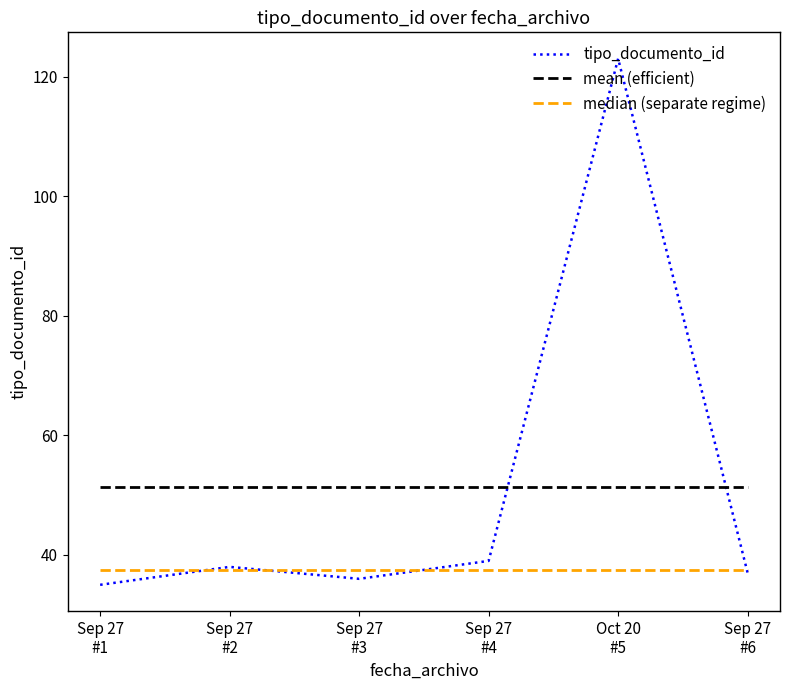

How many series are shown in this chart?

3